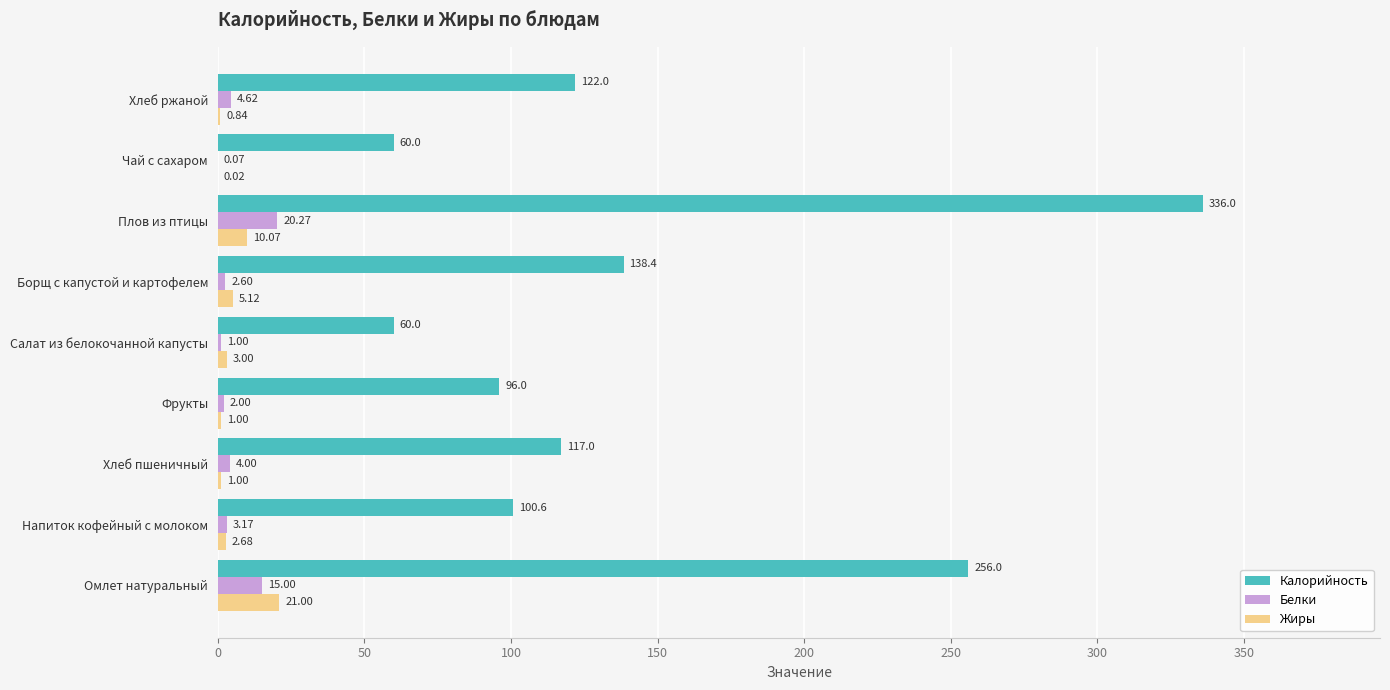

What are all the series names shown in the legend?

Калорийность, Белки, Жиры